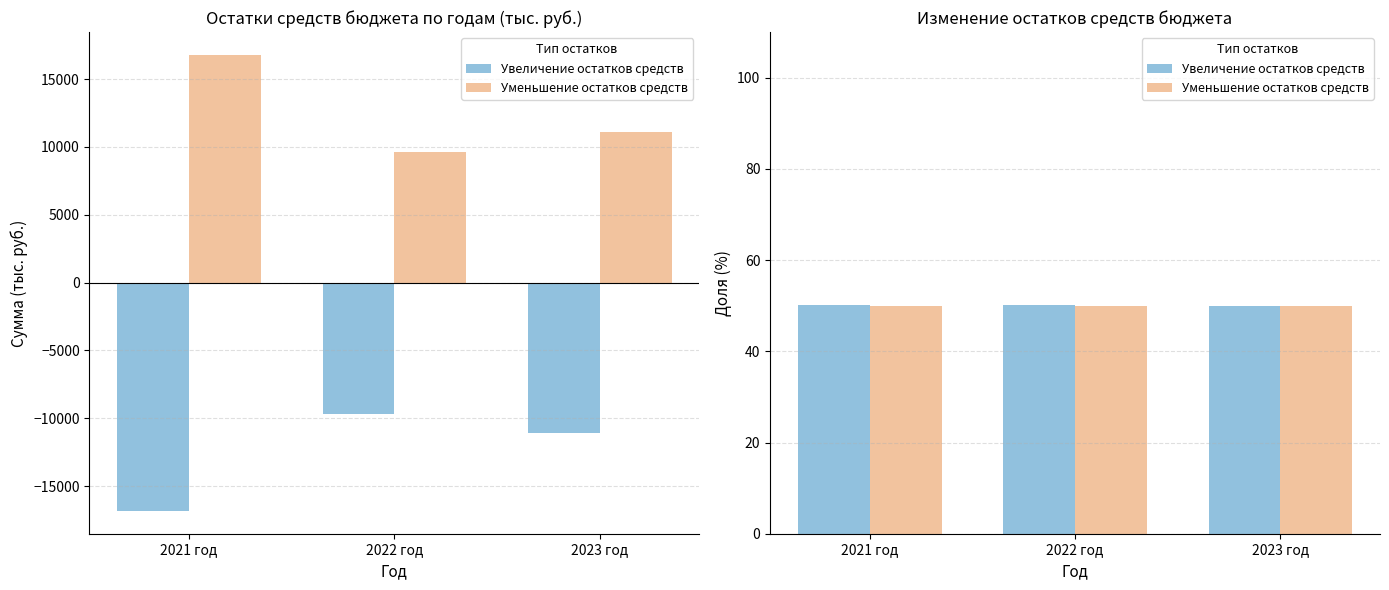

What is the sum of the Увеличение остатков средств values at 2022 год and 2023 год?

100.1